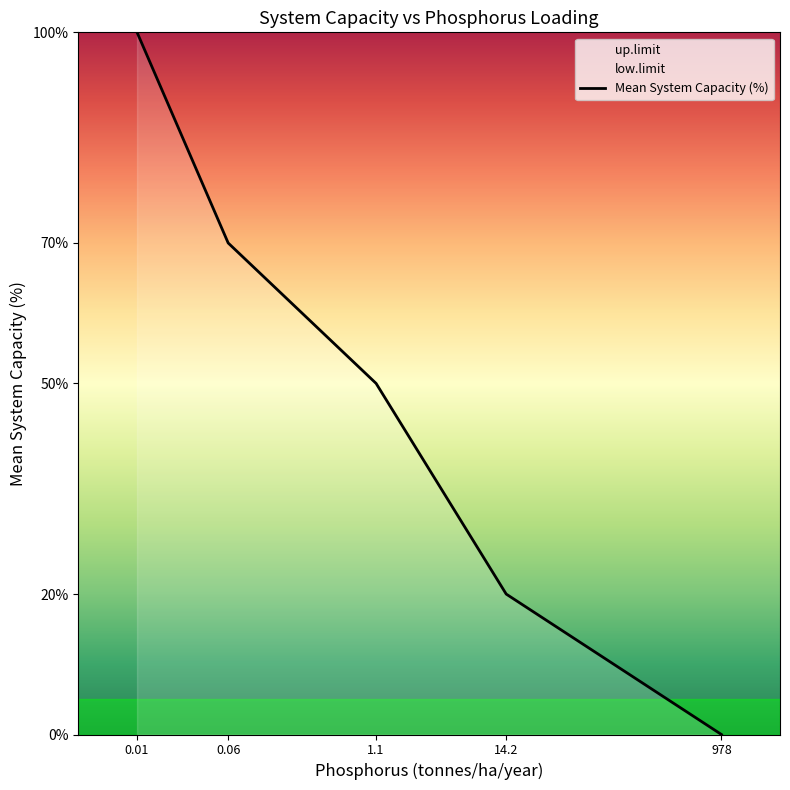

Which series has the widest spread of values?

Mean System Capacity (%)